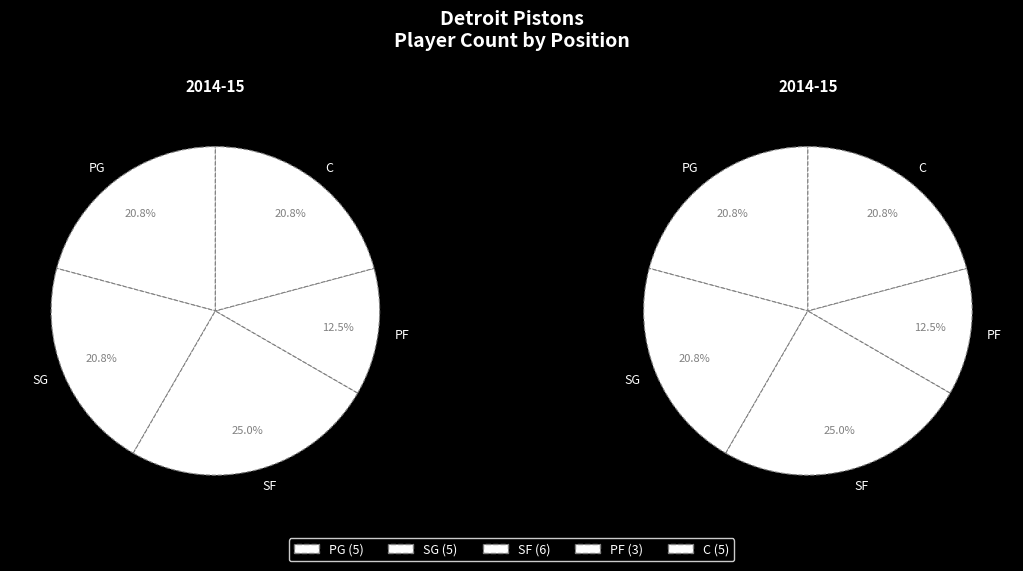

Which has a higher value, PG or SG?

PG